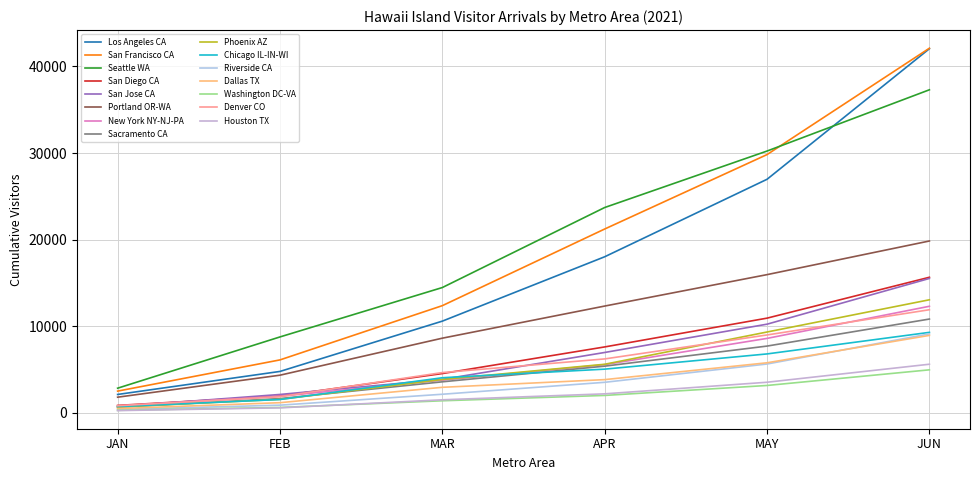

What are all the series names shown in the legend?

Los Angeles CA, San Francisco CA, Seattle WA, San Diego CA, San Jose CA, Portland OR-WA, New York NY-NJ-PA, Sacramento CA, Phoenix AZ, Chicago IL-IN-WI, Riverside CA, Dallas TX, Washington DC-VA, Denver CO, Houston TX